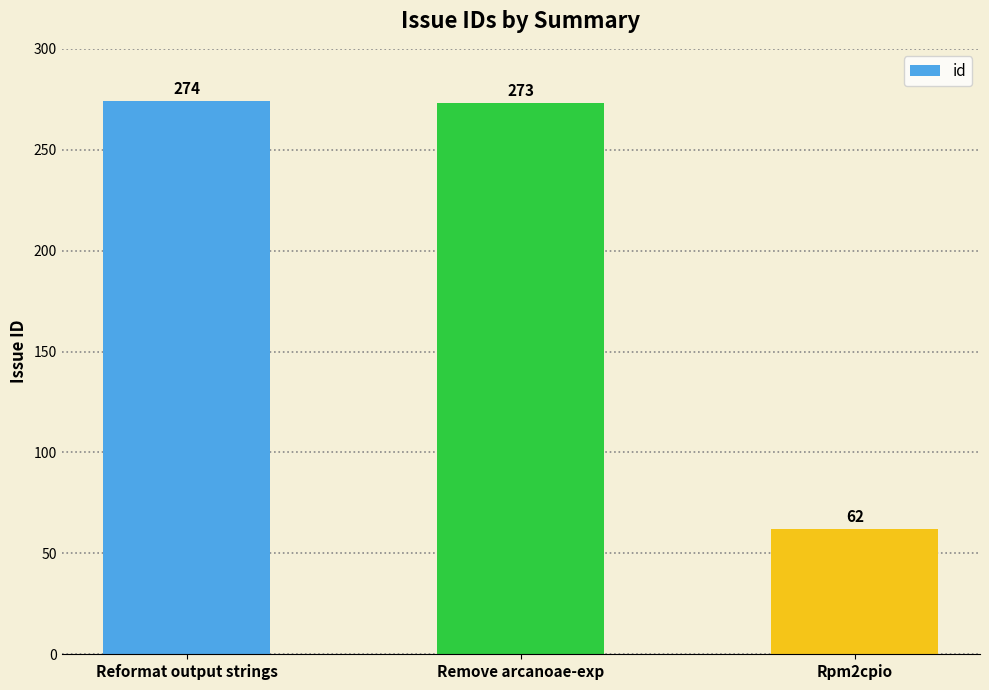

What position from the left is Remove arcanoae-exp?

2